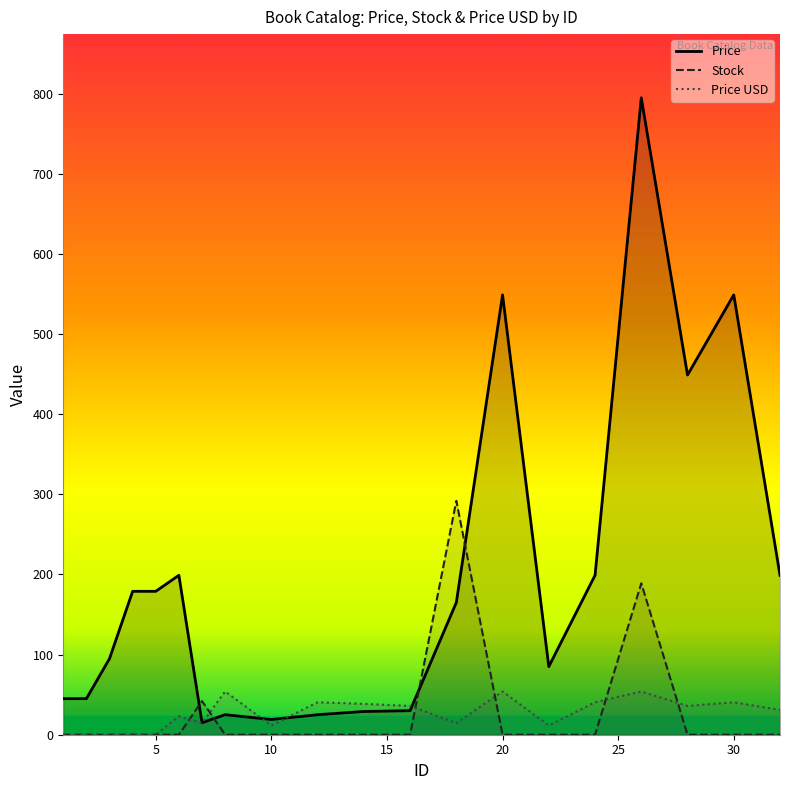

List the series in order of their peak value, lowest first.

Price USD, Stock, Price